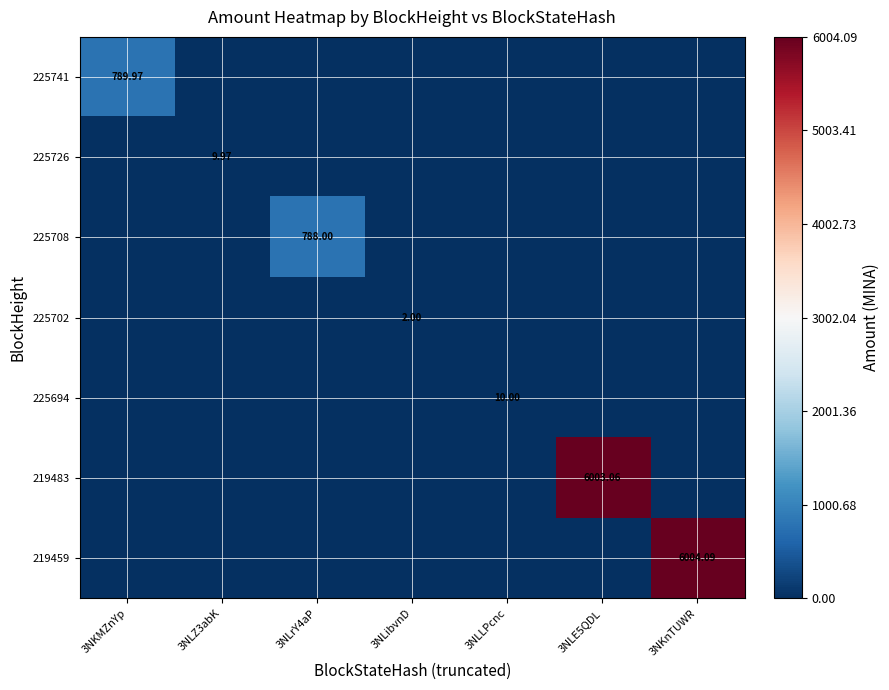

How many values in 225694 are above zero?

1